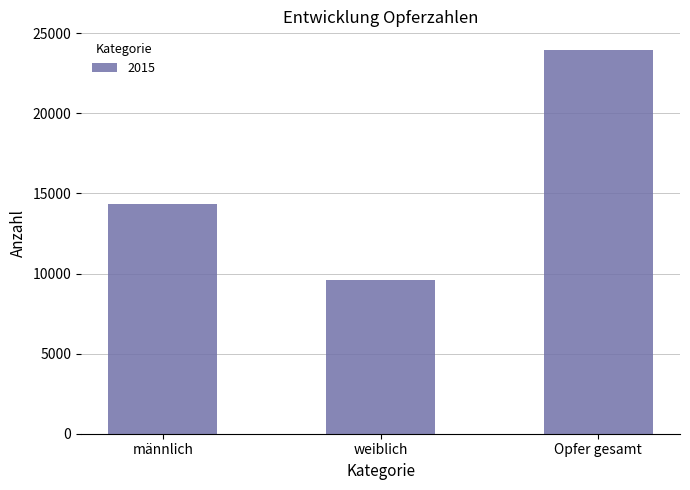

Rank the categories by value from highest to lowest.

Opfer gesamt, männlich, weiblich